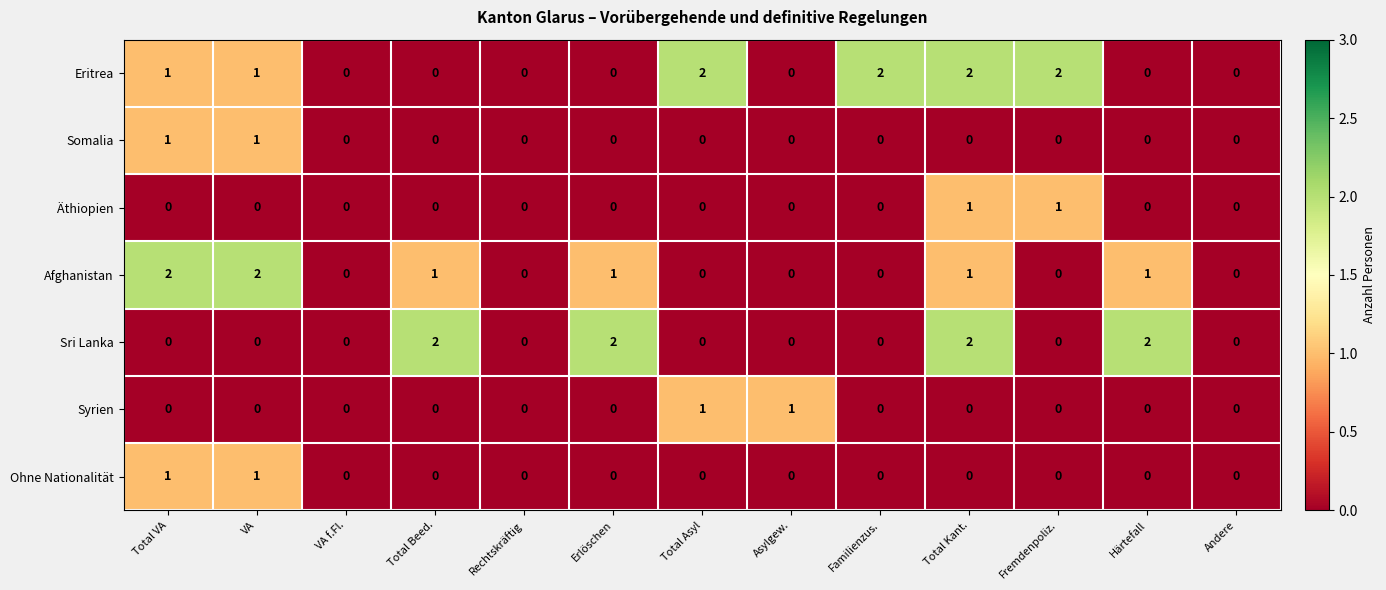

Which series has the largest total across all categories?

Eritrea